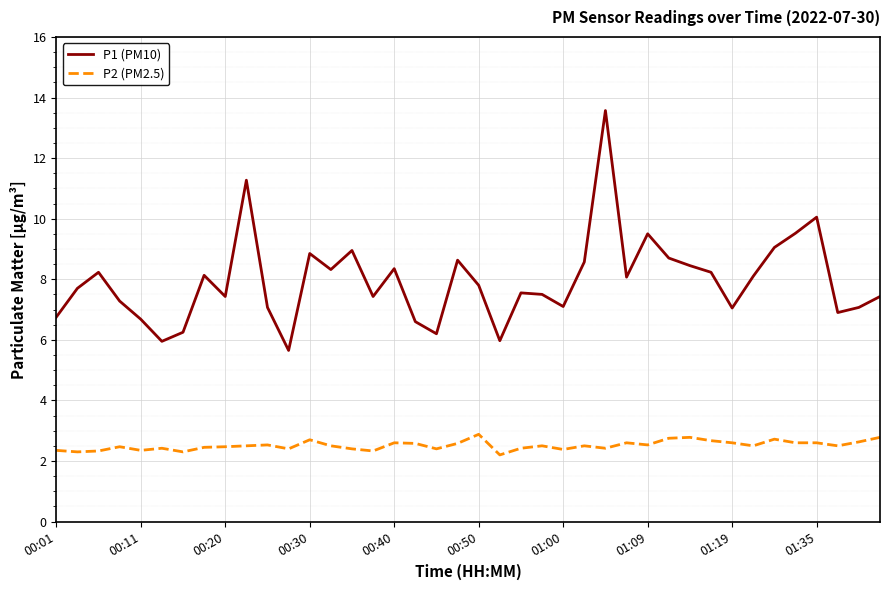

Rank the series by their average value, from lowest to highest.

P2 (PM2.5), P1 (PM10)